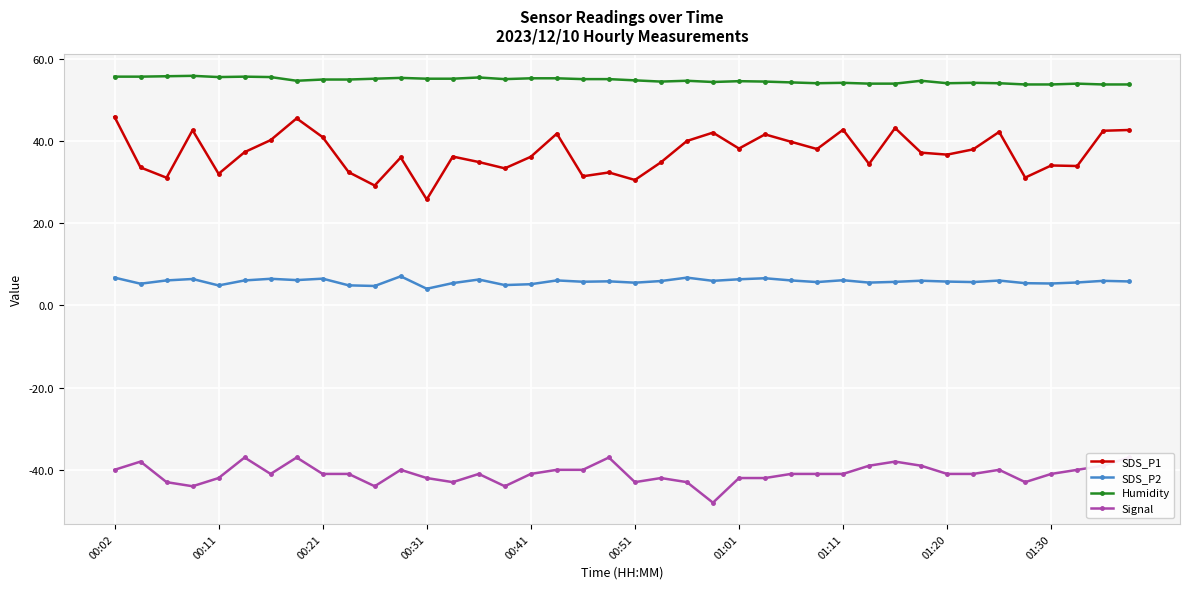

List the series in order of their peak value, lowest first.

Signal, SDS_P2, SDS_P1, Humidity